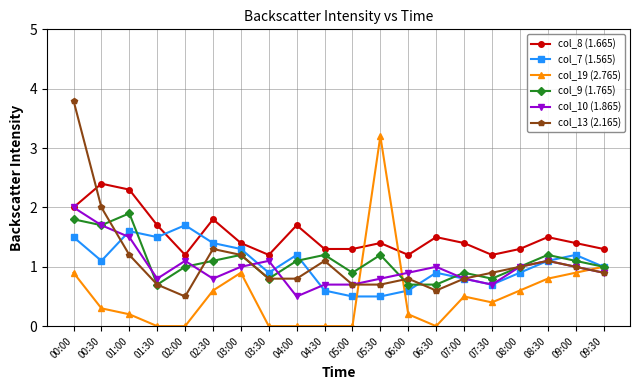

Where do col_19 (2.765) and col_13 (2.165) first cross each other?

05:00 and 05:30